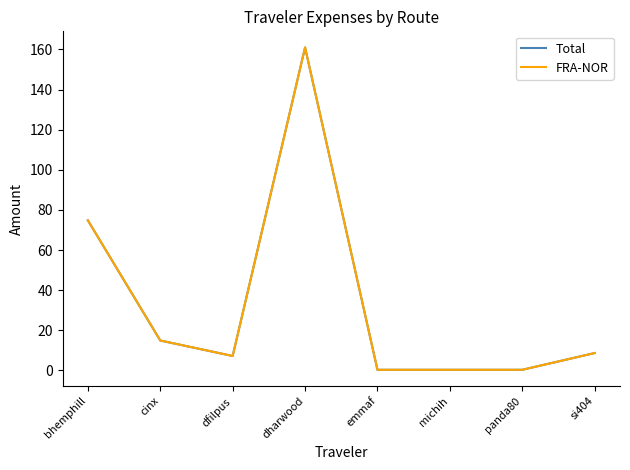

Does the chart have visible grid lines?

No